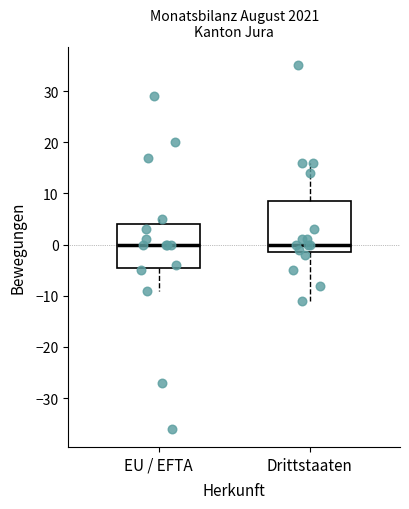

Reading left to right, read every box against the y-axis: the position of its median line, the range the box covers, and the ends of its whiskers. The values are not printed on the chart, so give them approximately, as read against the axis.

EU / EFTA: median 0, box -4 to 4, whiskers -9 to 5
Drittstaaten: median 0, box -1 to 9, whiskers -11 to 16